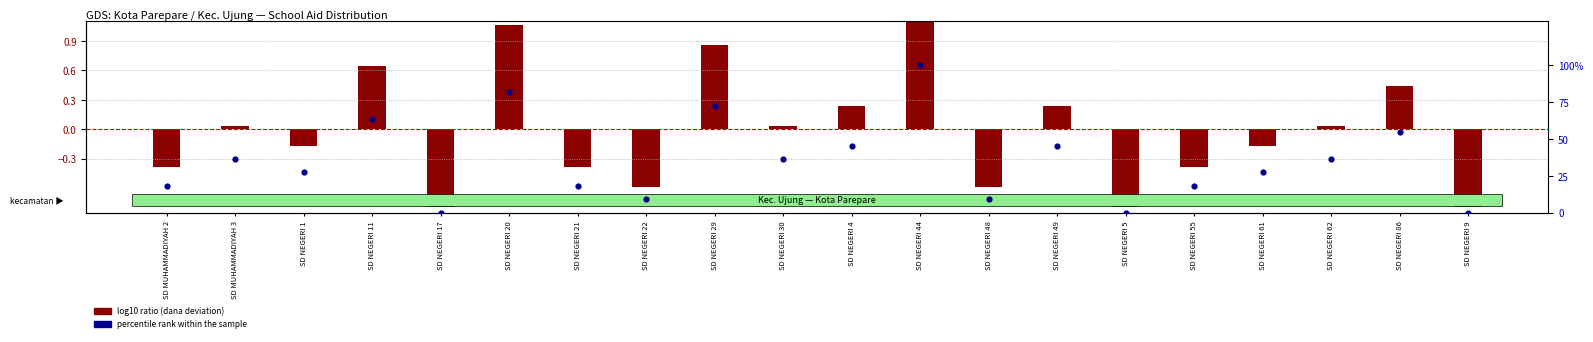

What is the total value across all series at SD NEGERI 22?

8.5